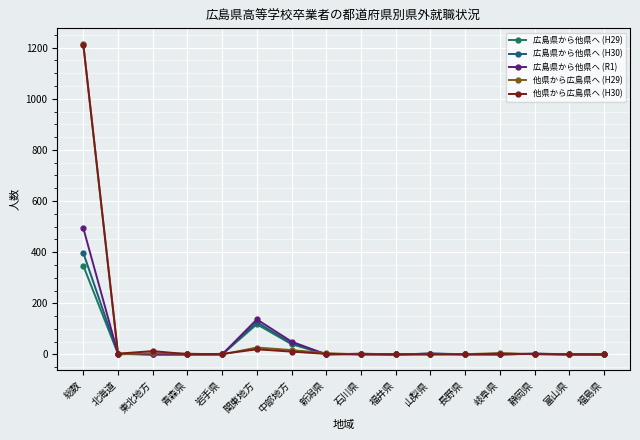

How many intersections are there between 広島県から他県へ (H30) and 他県から広島県へ (H29)?

5